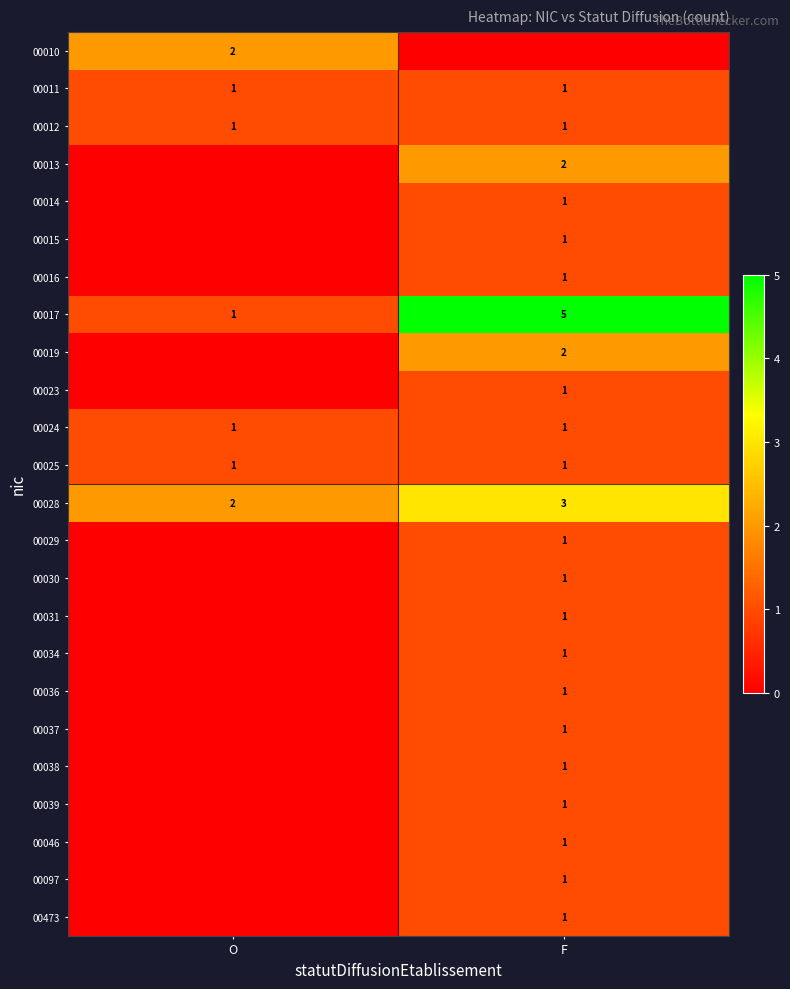

The value of 00019 at F is 1. True or false?

False